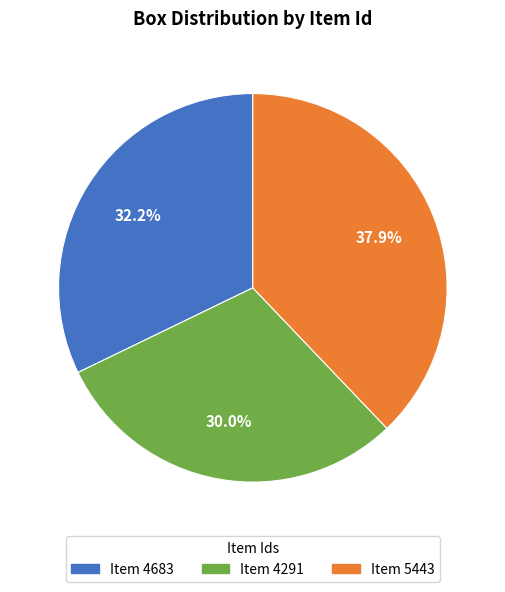

Is there any slice that represents more than half of the pie?

No